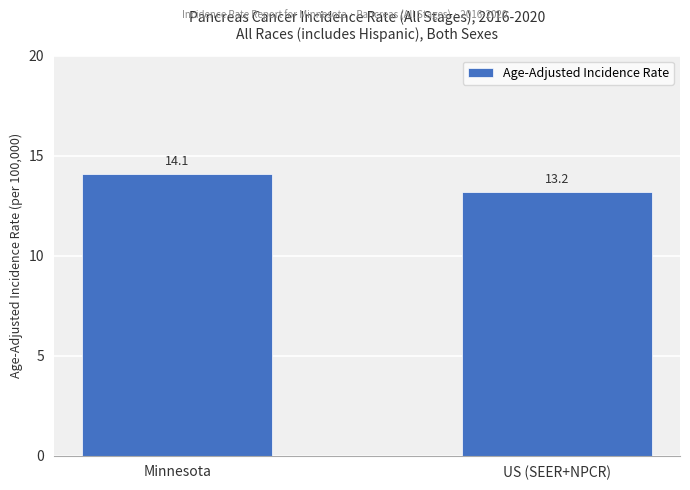

What is the label of the 1st bar from the right?

US (SEER+NPCR)